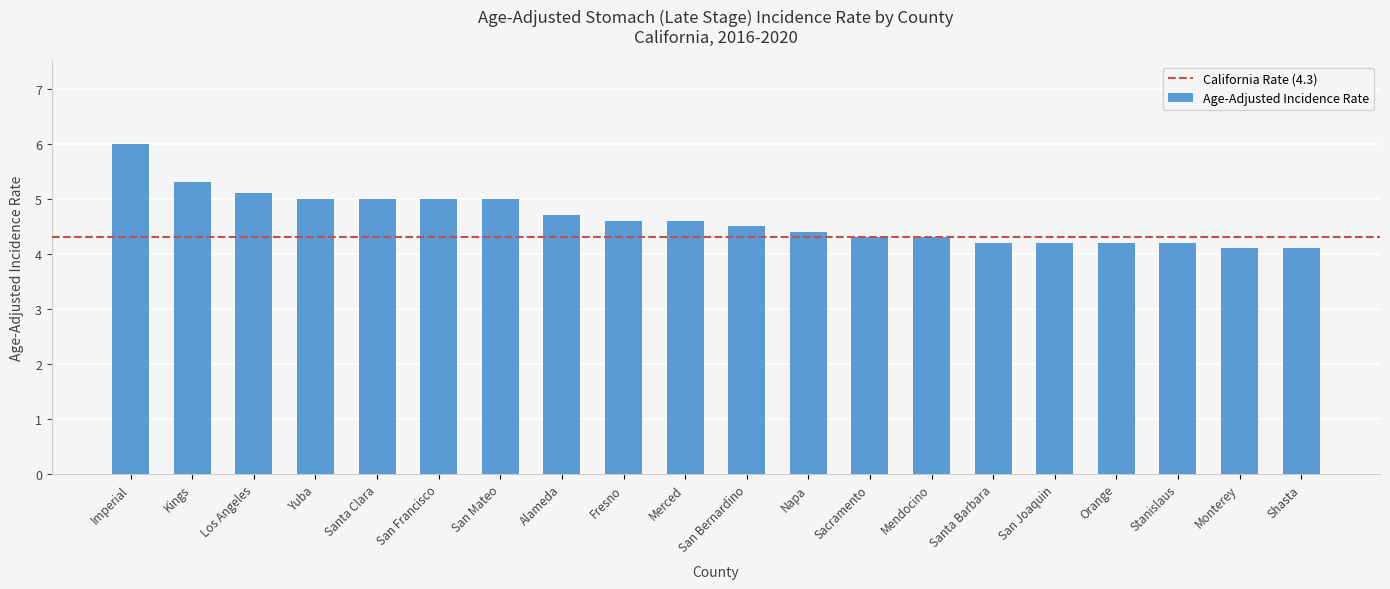

What is the label of the 15th bar from the right?

San Francisco